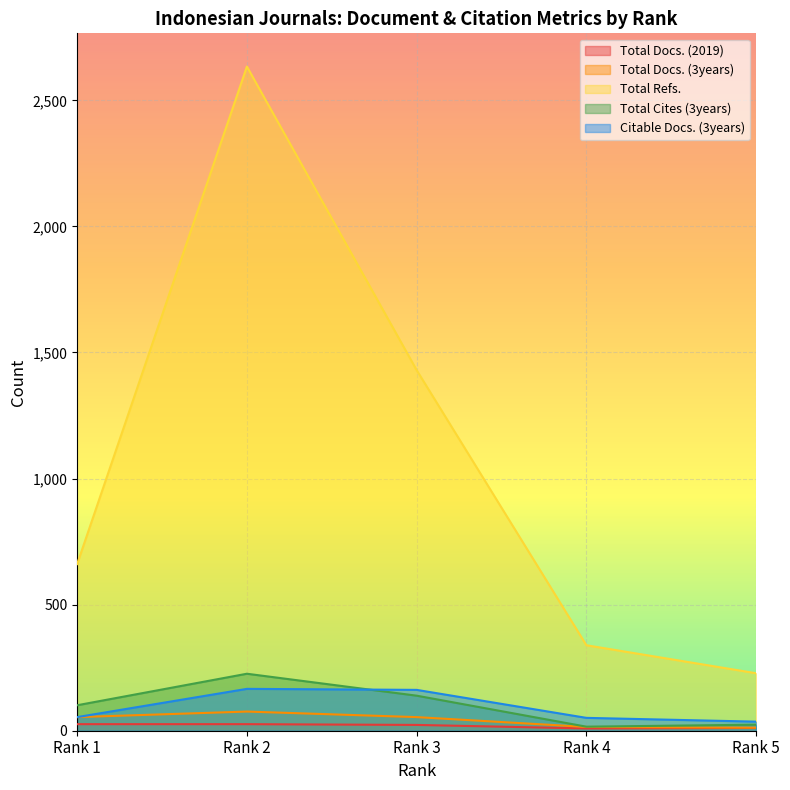

What value does the Total Docs. (2019) series have at Rank 2?

26